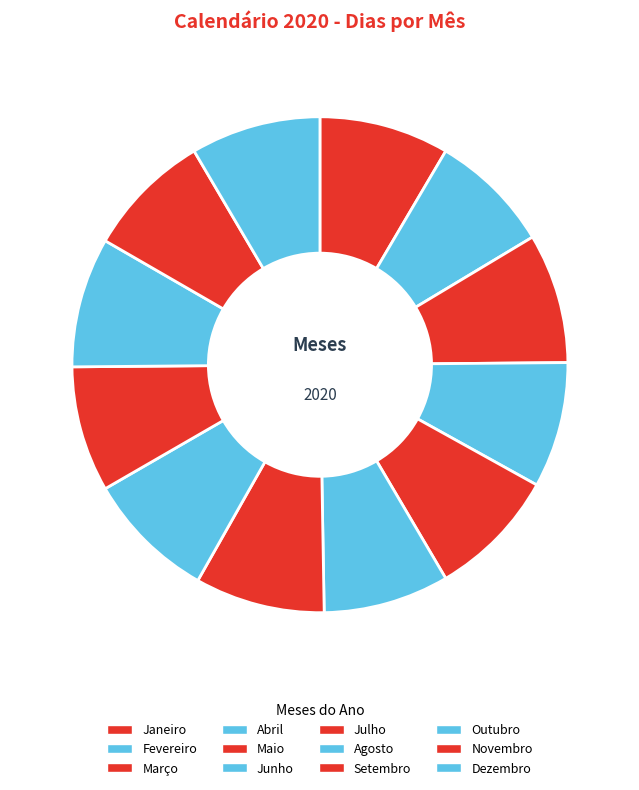

What is the smallest slice in the pie chart?

Fevereiro